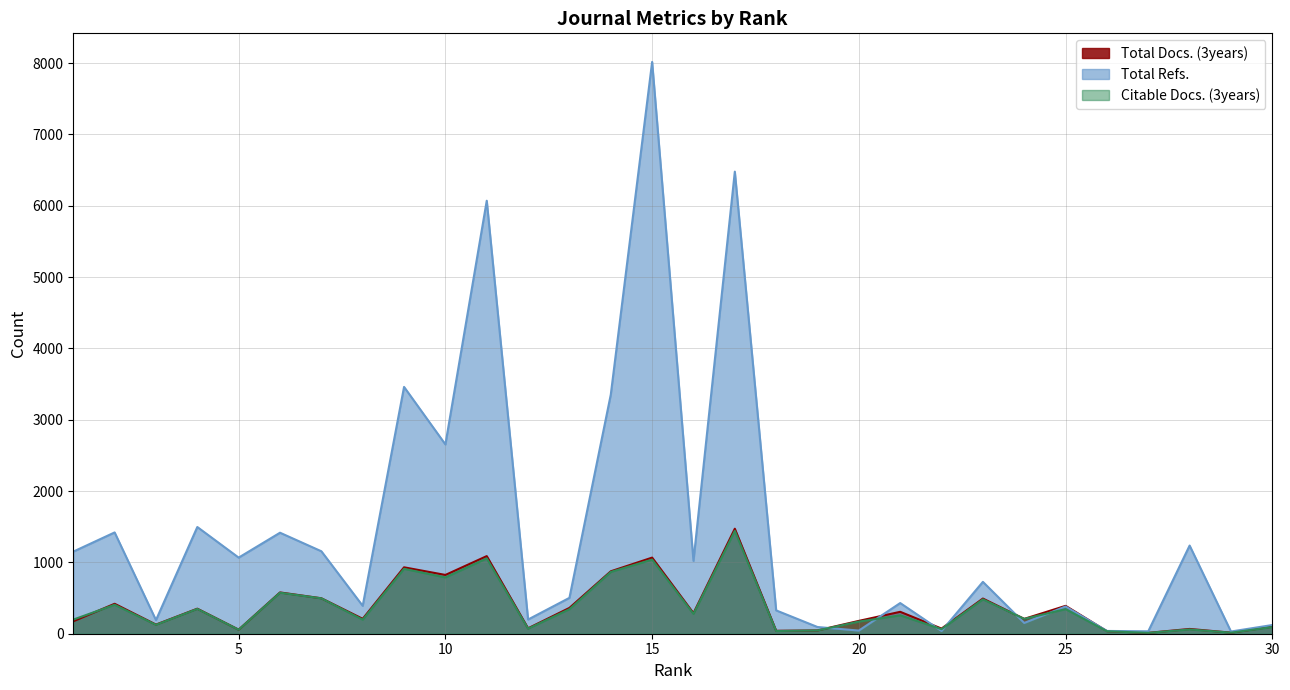

The value of Citable Docs. (3years) at 19 is 78. True or false?

False